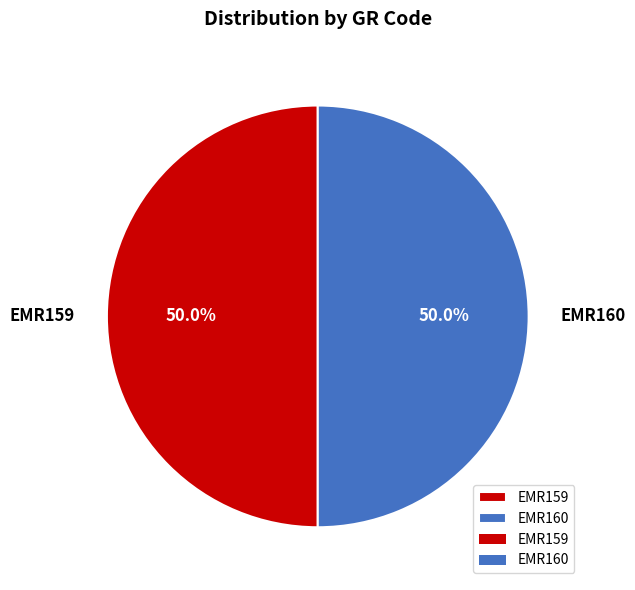

To the nearest percent, what is the average slice percentage?

50%